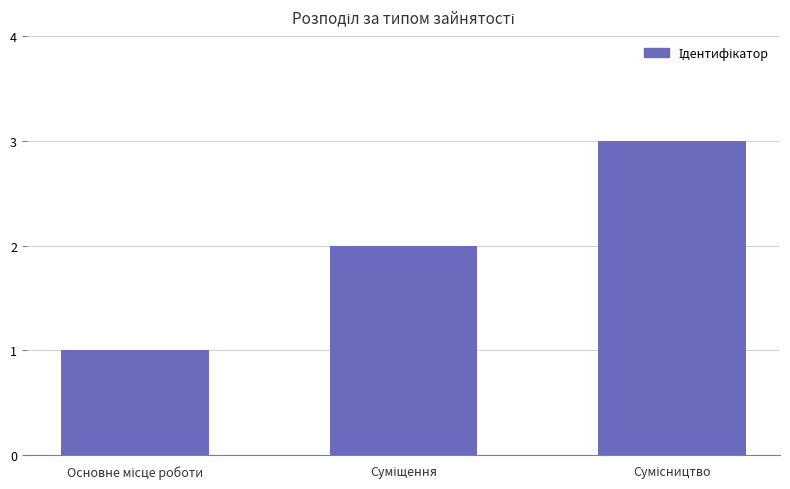

What is the greatest value displayed?

3